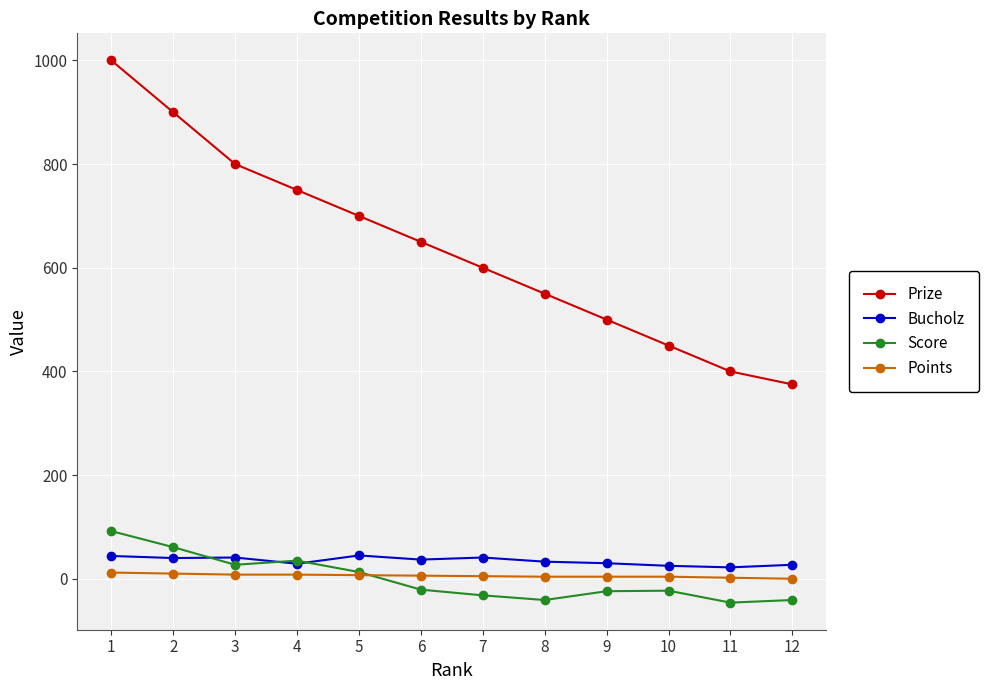

What is the minimum value for Score?

-46